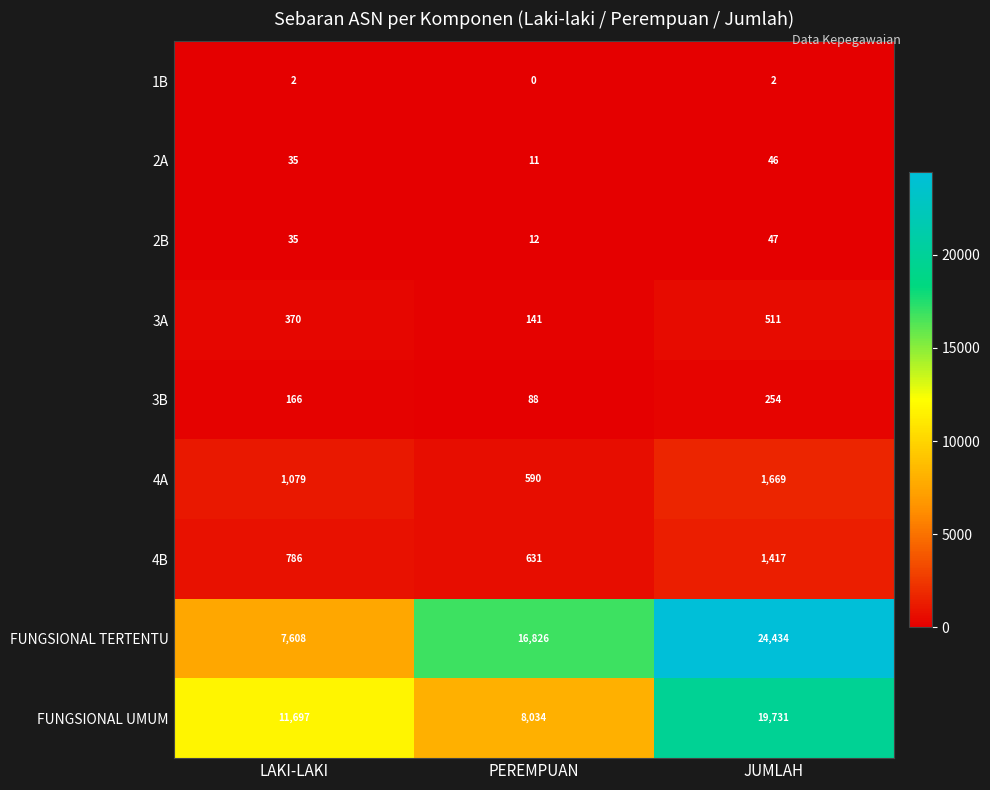

What is the difference between the 3B values at LAKI-LAKI and PEREMPUAN?

78